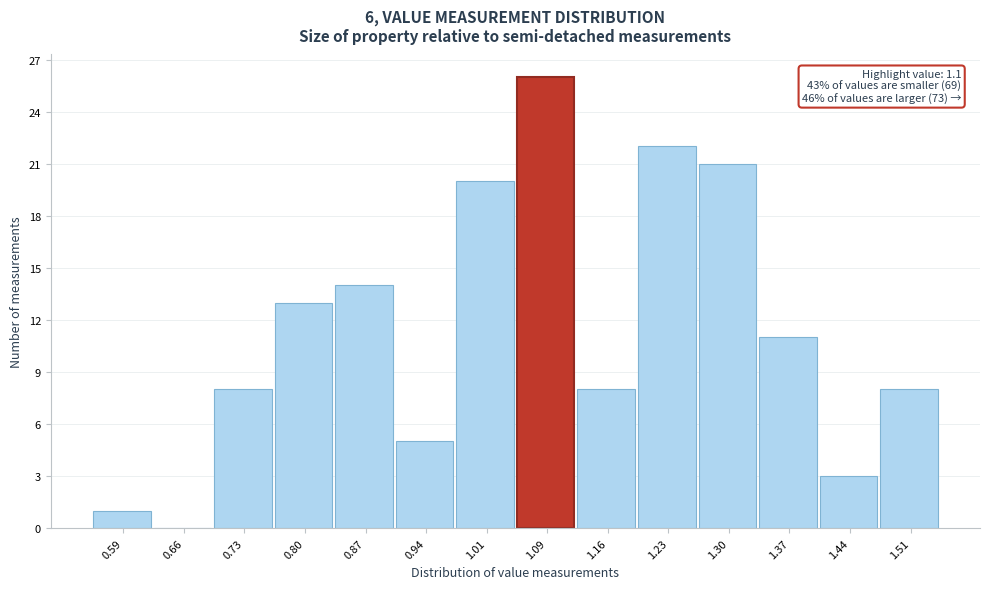

Which range on the x-axis has the tallest bar?

1.05 to 1.12